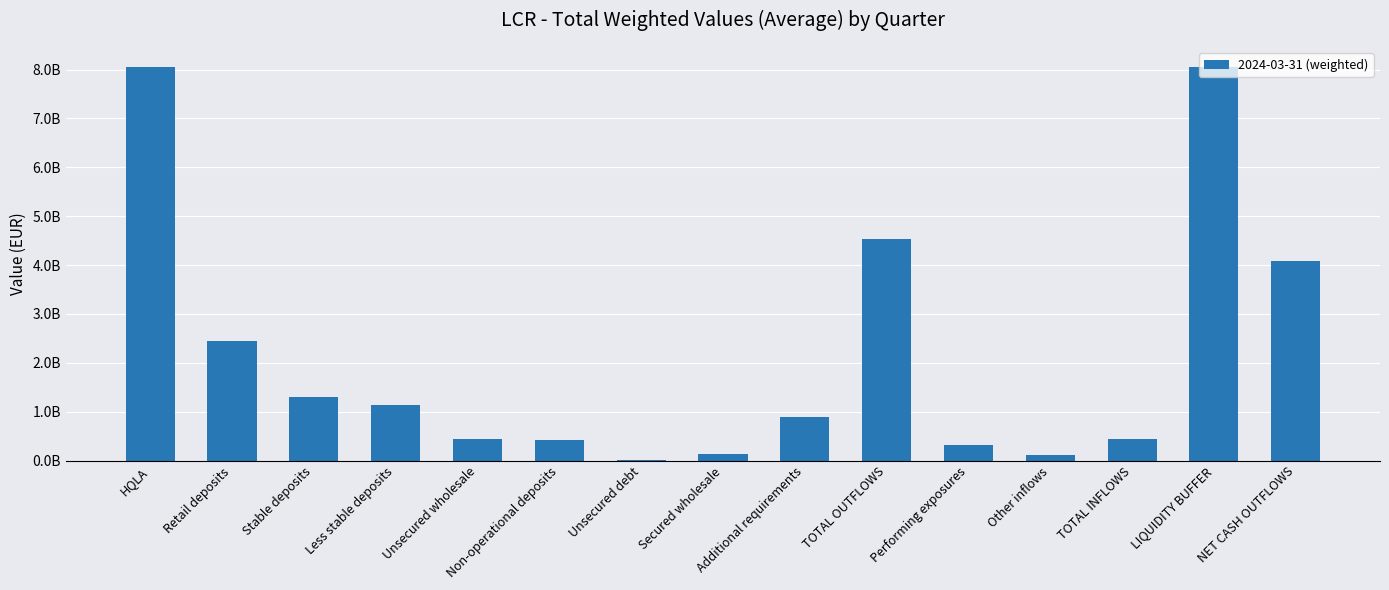

How many values are below 892777340?

7